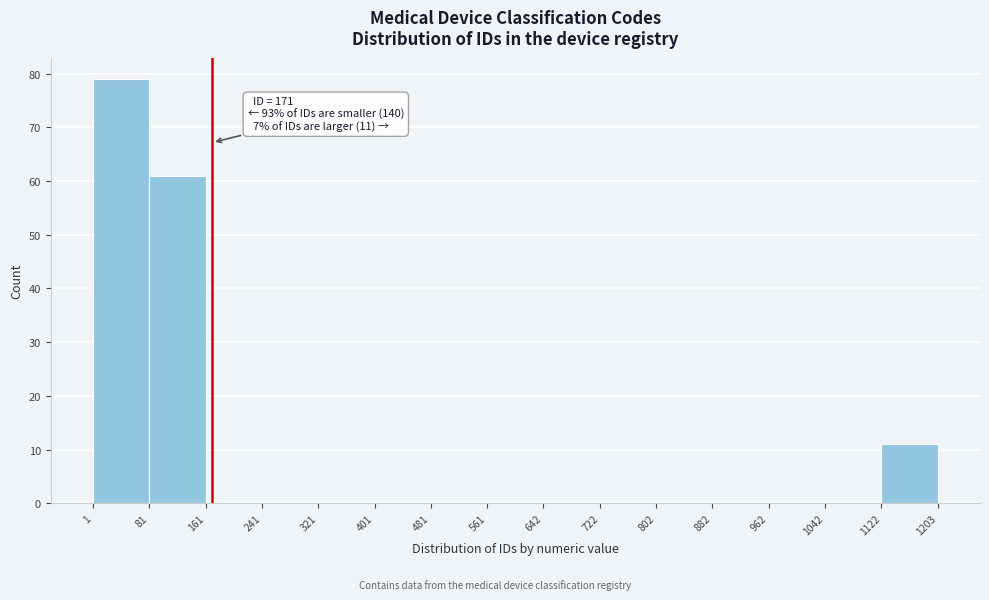

Which range on the x-axis has the tallest bar?

1 to 81